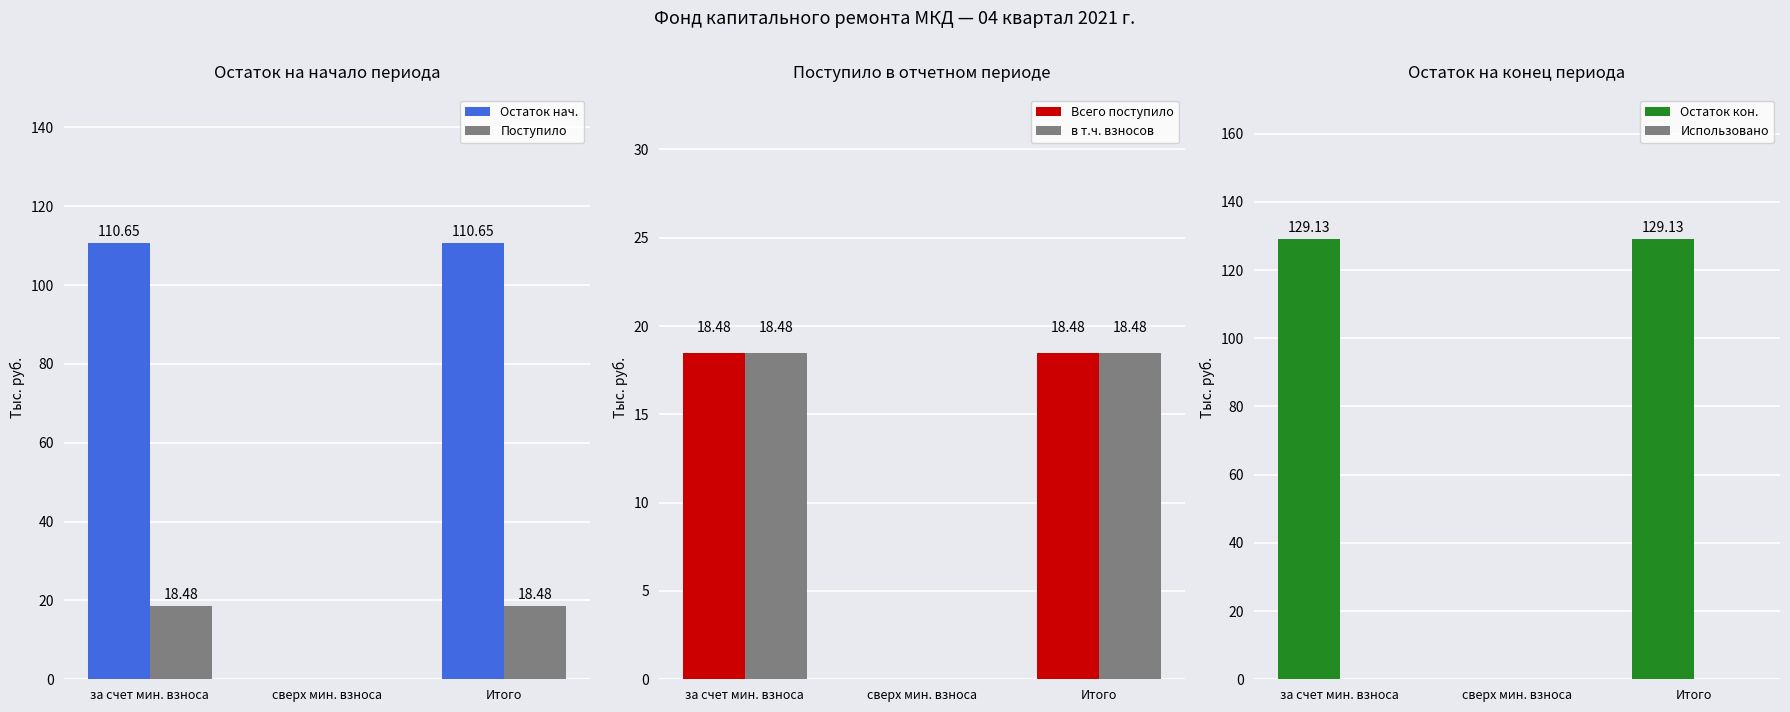

What is the total value across all series at за счет мин. взноса?

295.2